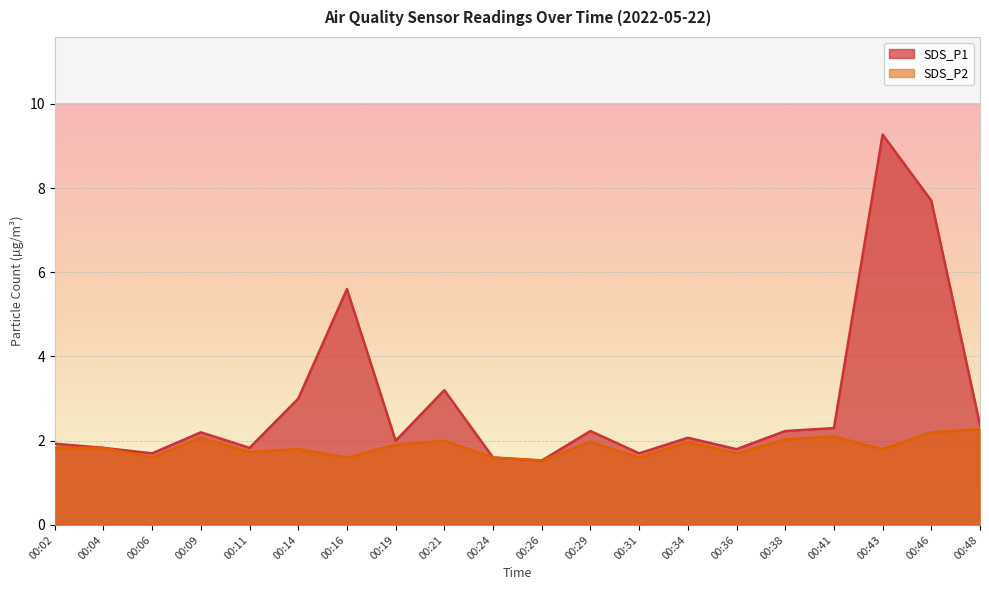

Which series has the largest total across all categories?

SDS_P1